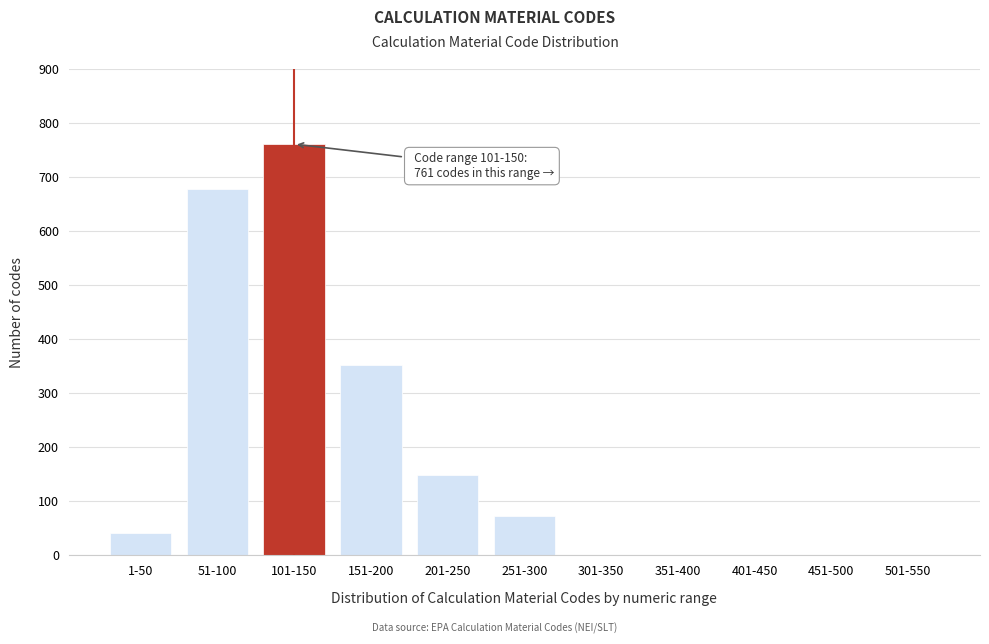

Reading left to right, extract all data points from this chart.

1-50=42	51-100=678	101-150=761	151-200=352	201-250=148	251-300=72	301-350=0	351-400=0	401-450=0	451-500=0	501-550=0